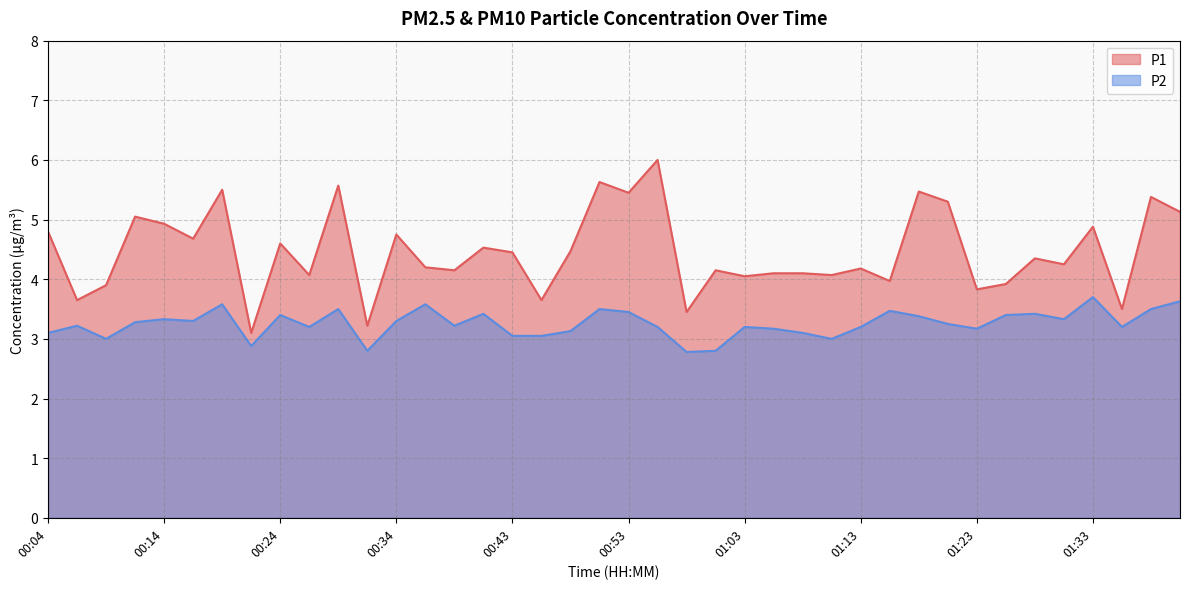

Is it true that P1 equals 3.9 at 01:25?

True